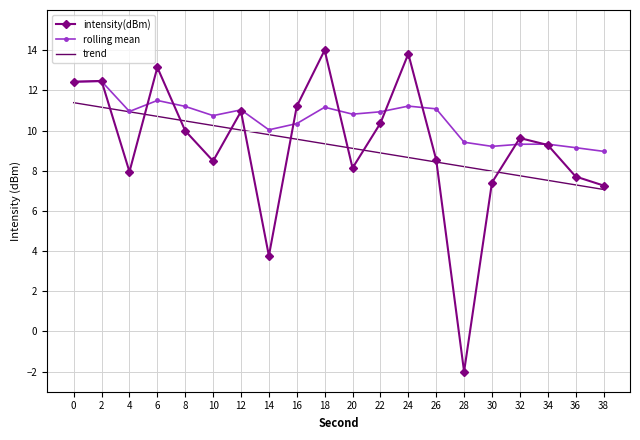

The intensity(dBm) series shows 8.1 at 20. True or false?

True